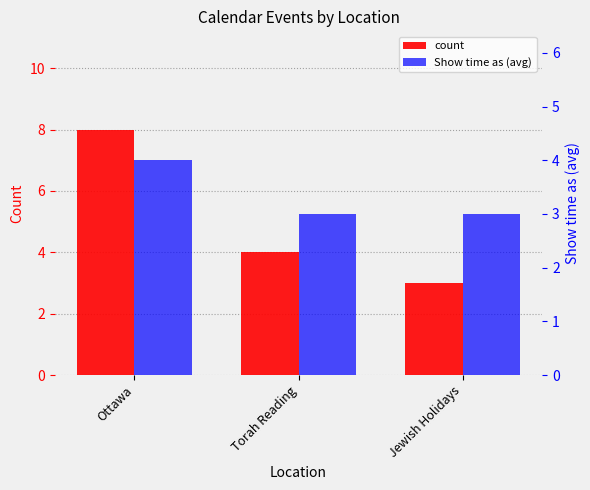

How many groups of bars are there?

3